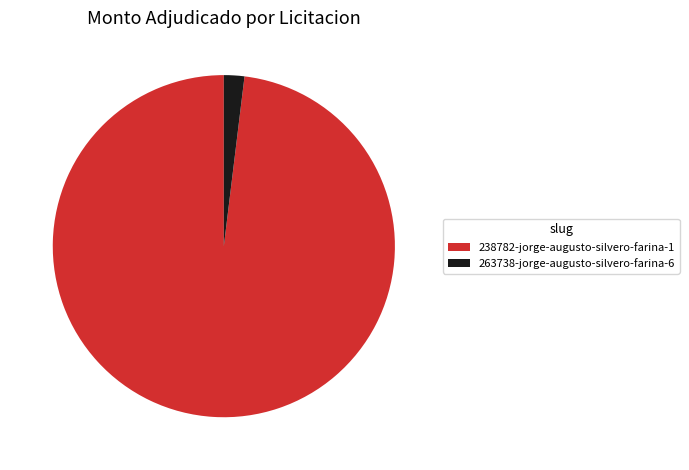

Combined, do 263738-jorge-augusto-silvero-farina-6 and 238782-jorge-augusto-silvero-farina-1 account for over 50%?

Yes